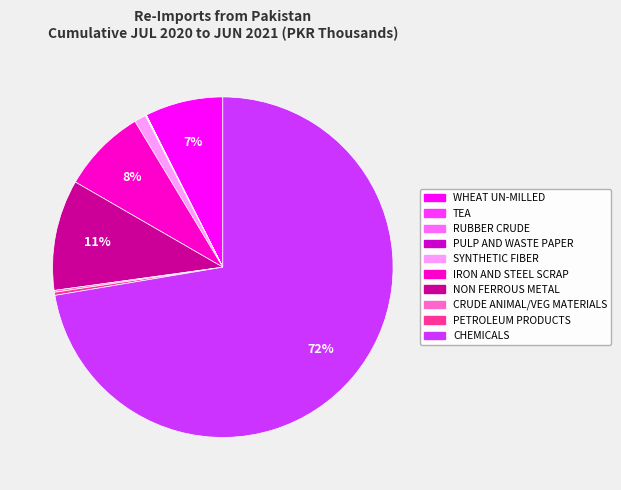

Which slice represents more than half of the pie?

CHEMICALS